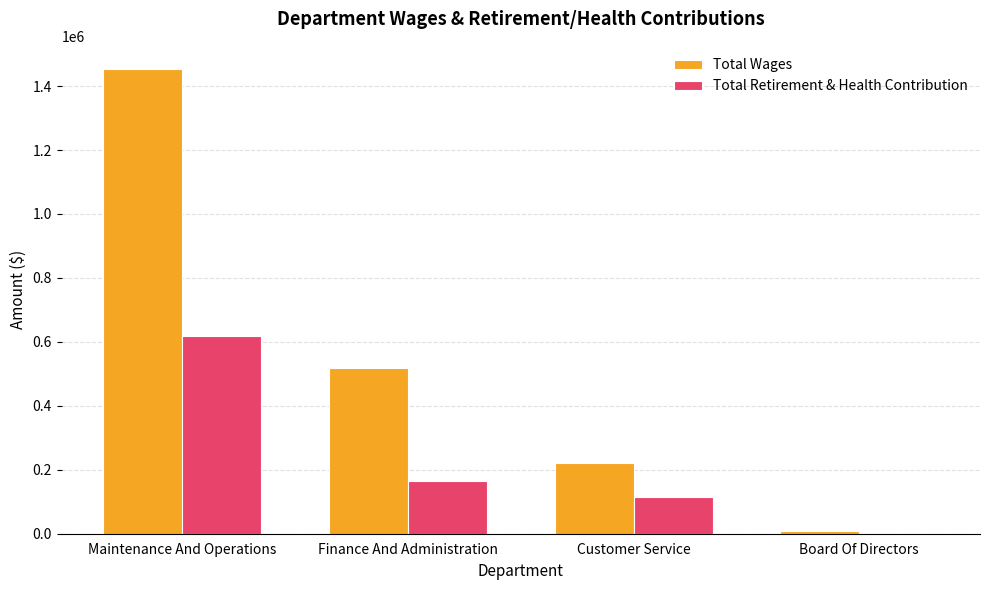

How many Total Wages values are between 220582 and 1453146?

3